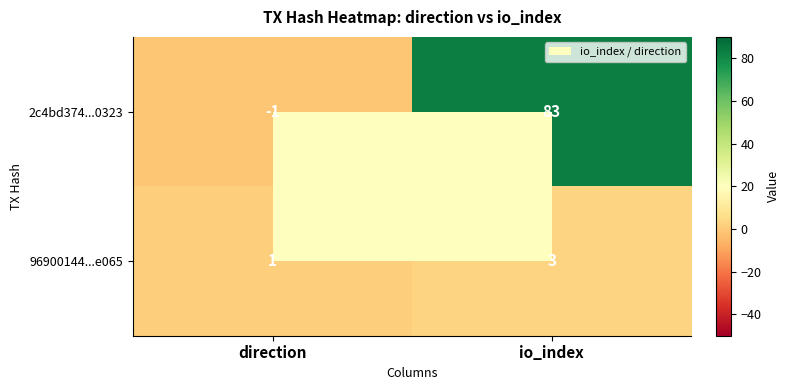

Where is 96900144...e065 nearest to the value 2?

direction